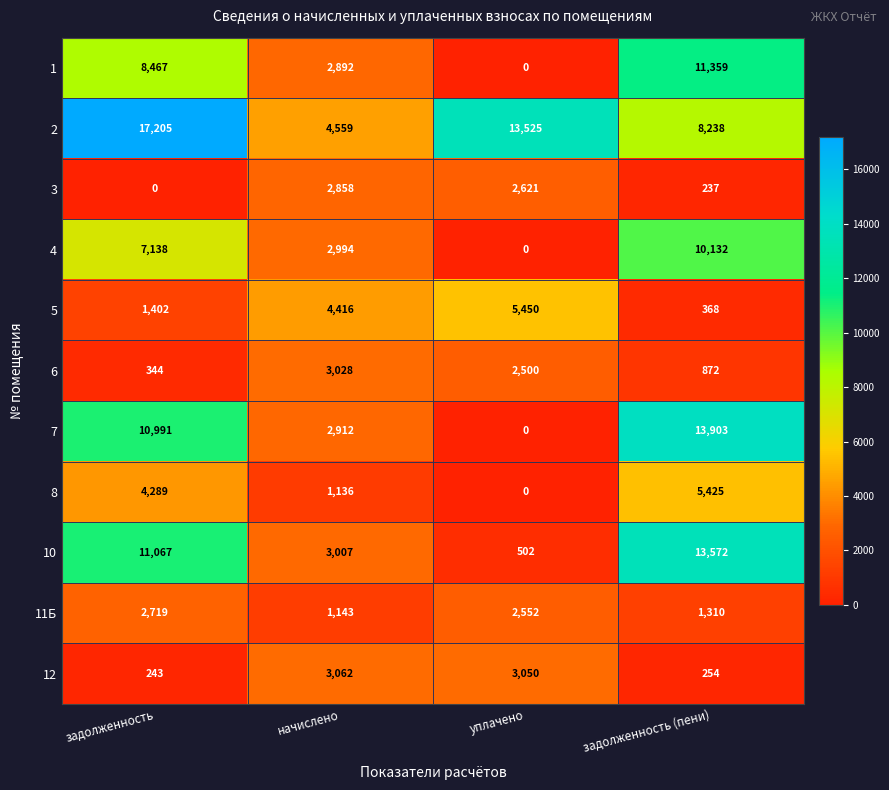

Which series has the largest total across all categories?

2